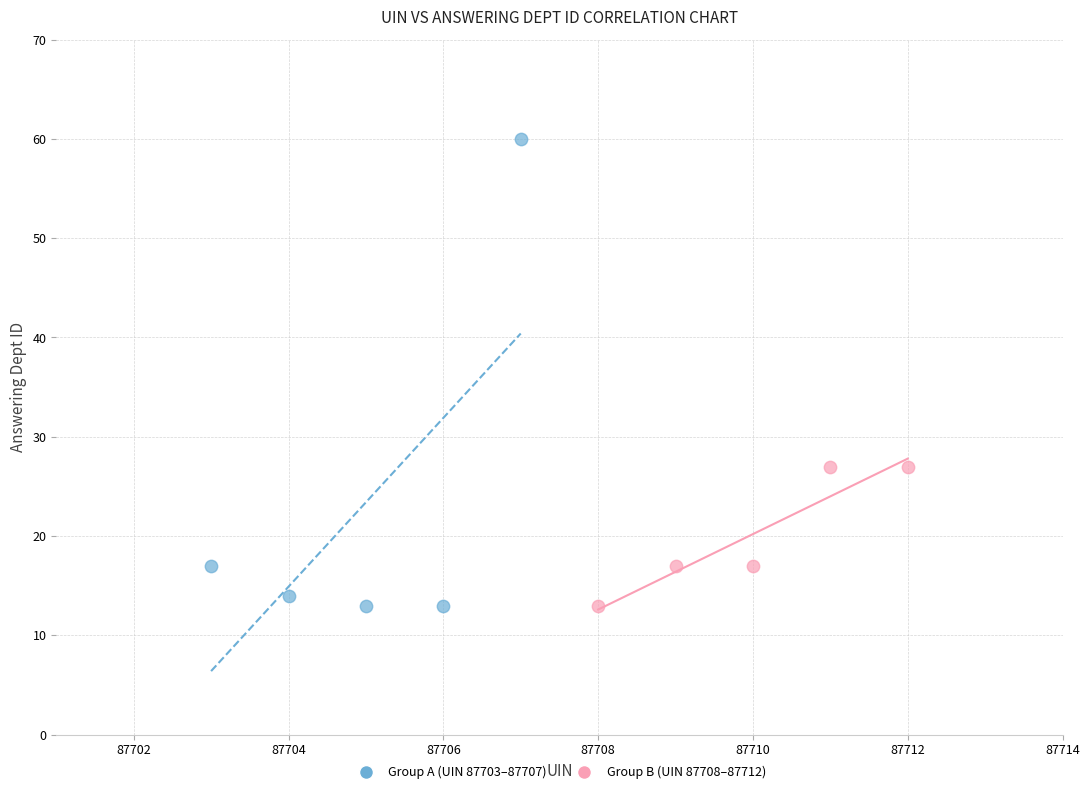

What are all the series names shown in the legend?

Group A (UIN 87703–87707), Group B (UIN 87708–87712)